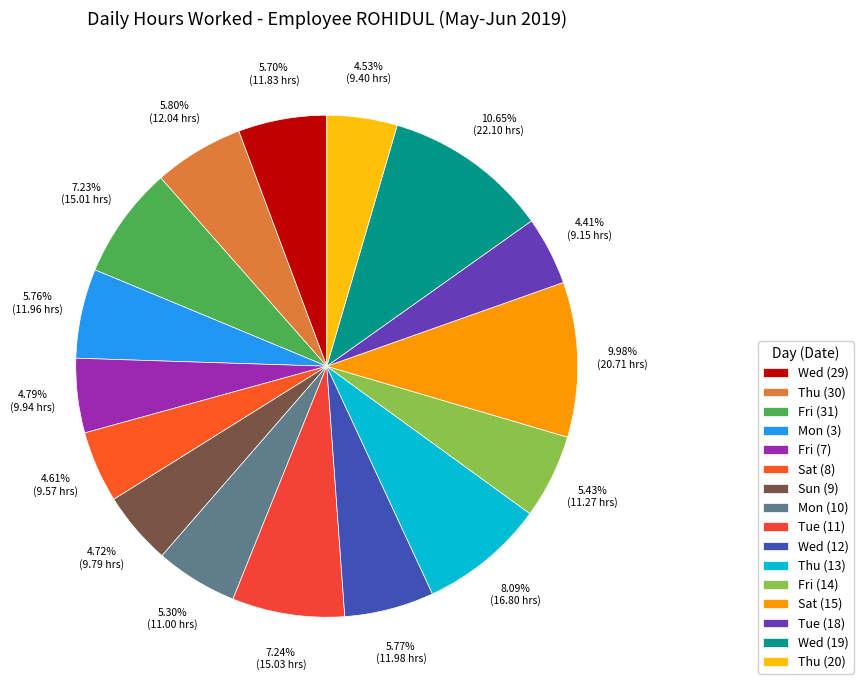

Which slice is the smallest?

Tue (18)